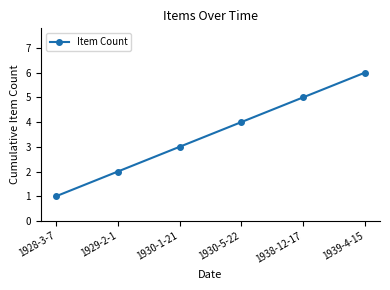

Approximately how many times larger is the value at 1939-4-15 compared to 1930-1-21?

2.0